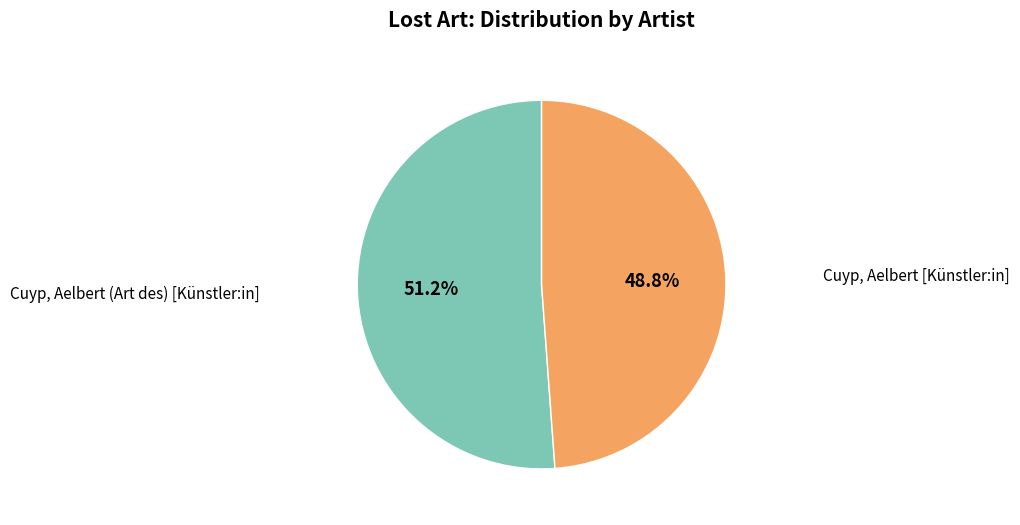

Is there any slice that represents more than half of the pie?

Yes